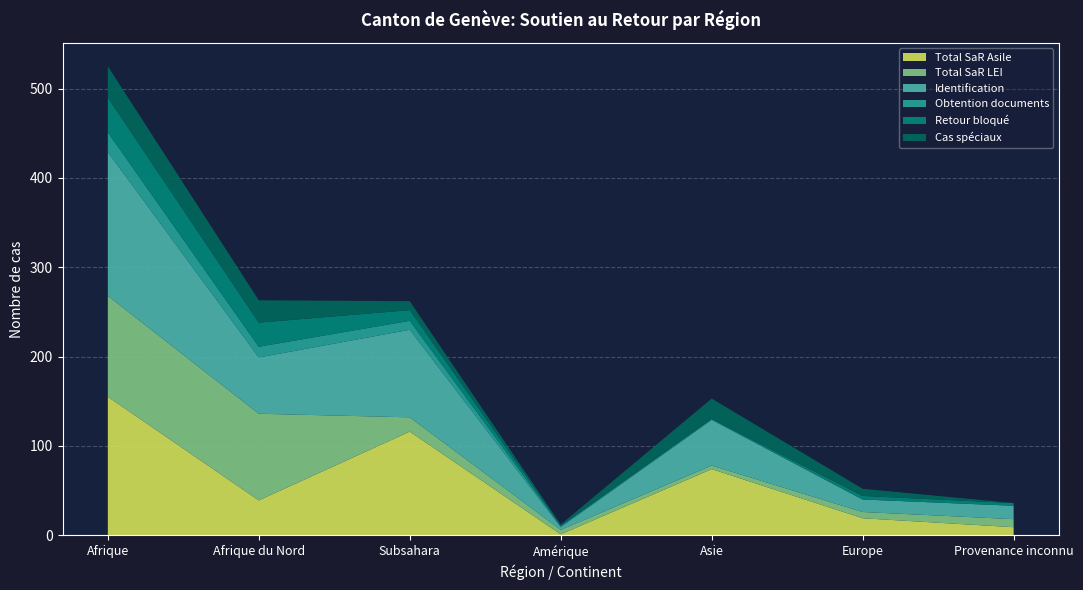

Reading left to right, extract all data points from this chart.

Total SaR Asile: Afrique=155	Afrique du Nord=39	Subsahara=116	Amérique=1	Asie=74	Europe=19	Provenance inconnu=9
Total SaR LEI: Afrique=113	Afrique du Nord=97	Subsahara=16	Amérique=5	Asie=4	Europe=7	Provenance inconnu=9
Identification: Afrique=161	Afrique du Nord=63	Subsahara=98	Amérique=3	Asie=51	Europe=14	Provenance inconnu=15
Obtention documents: Afrique=22	Afrique du Nord=12	Subsahara=10	Amérique=1	Asie=1	Europe=0	Provenance inconnu=0
Retour bloqué: Afrique=39	Afrique du Nord=27	Subsahara=12	Amérique=1	Asie=0	Europe=4	Provenance inconnu=3
Cas spéciaux: Afrique=35	Afrique du Nord=25	Subsahara=10	Amérique=1	Asie=23	Europe=8	Provenance inconnu=0